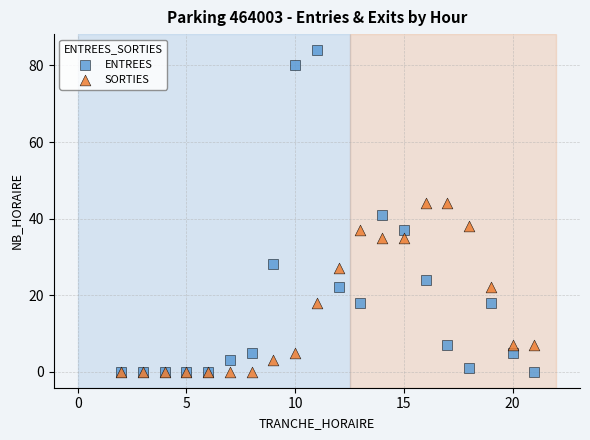

Across all series, what Y value is closest to 42?

41